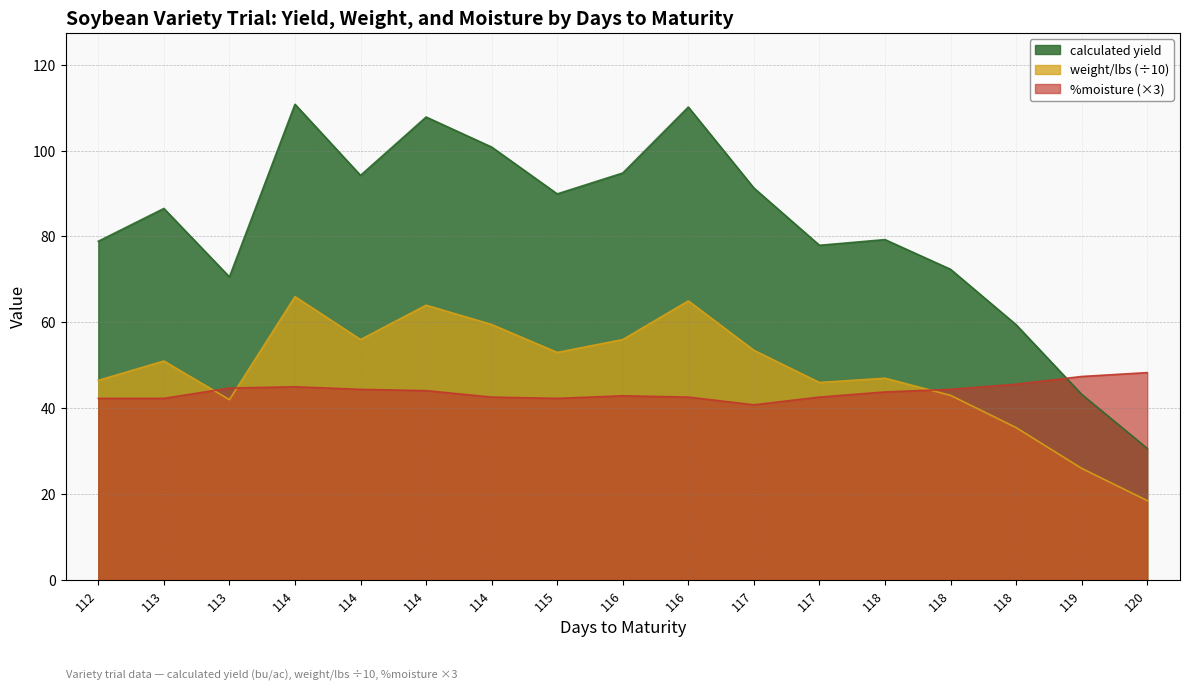

What is the greatest value displayed?

110.8